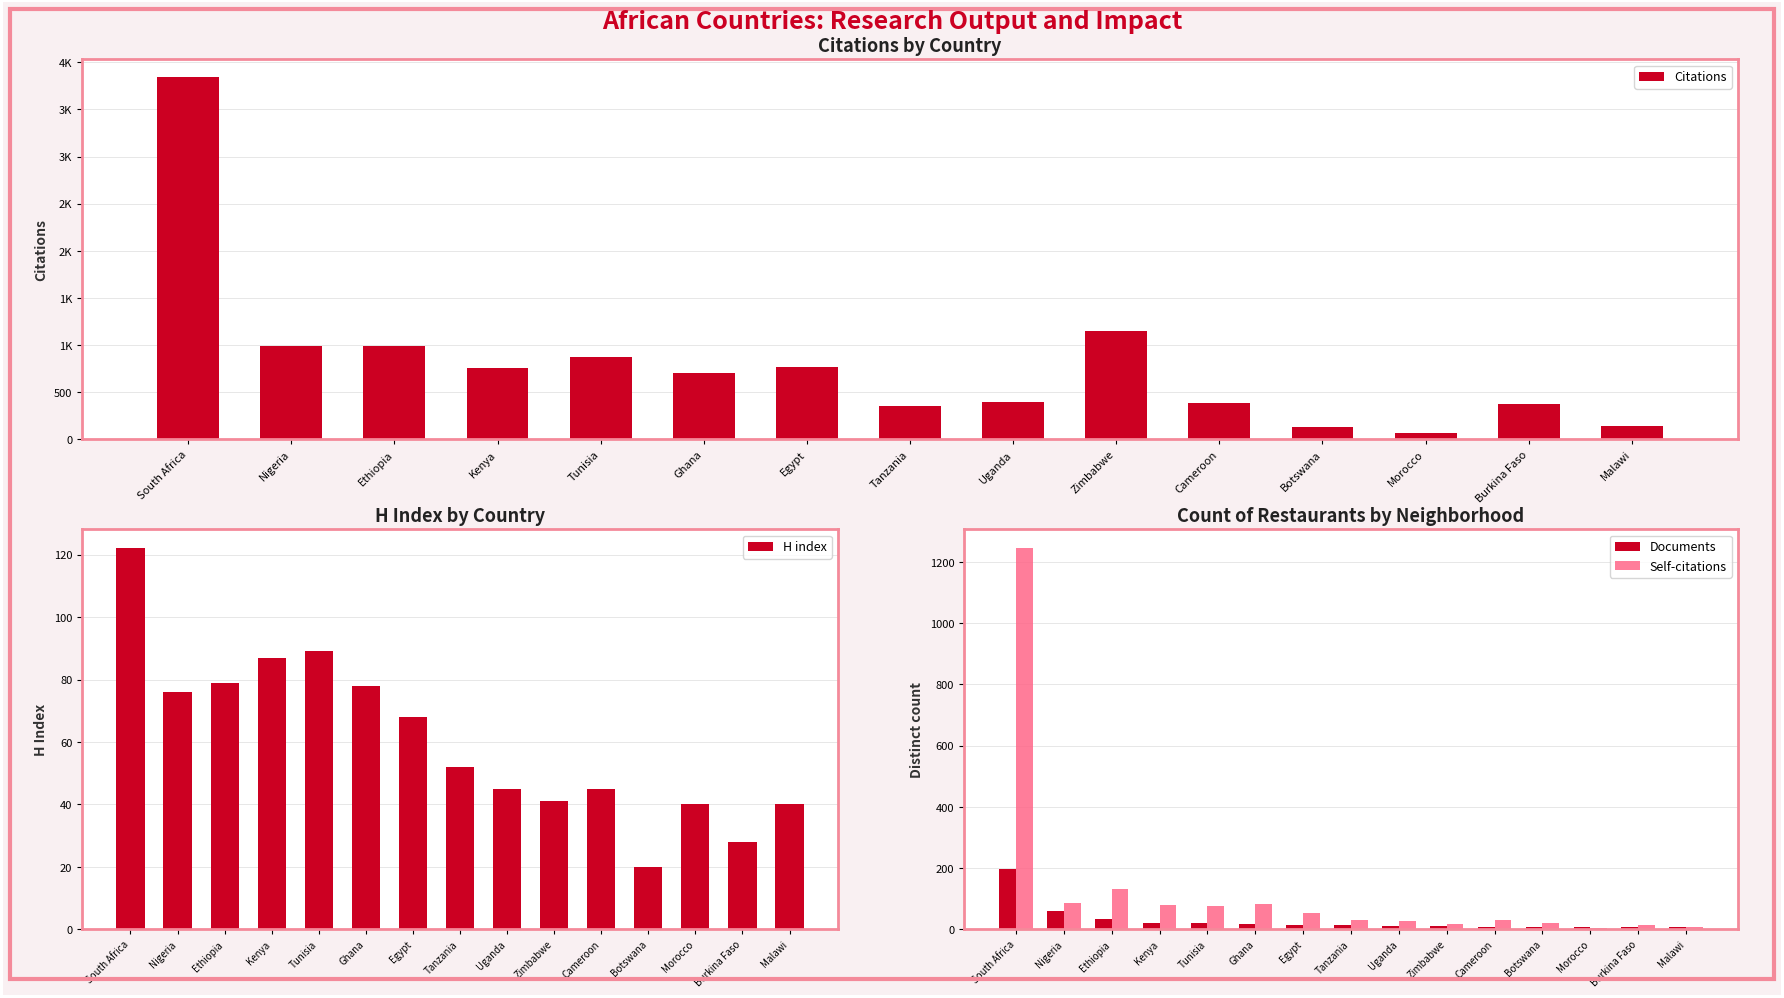

How many values in the Citations series exceed 702?

7